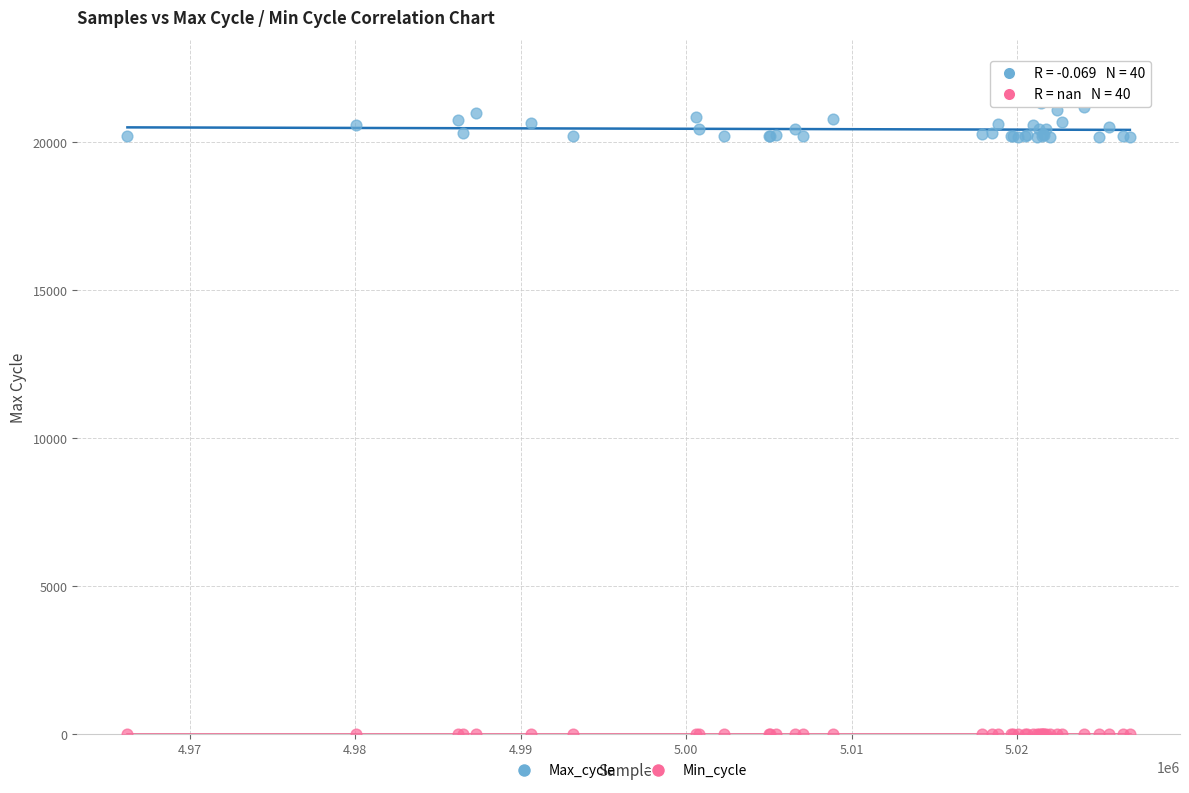

Which series contains the lowest Y value?

Min_cycle